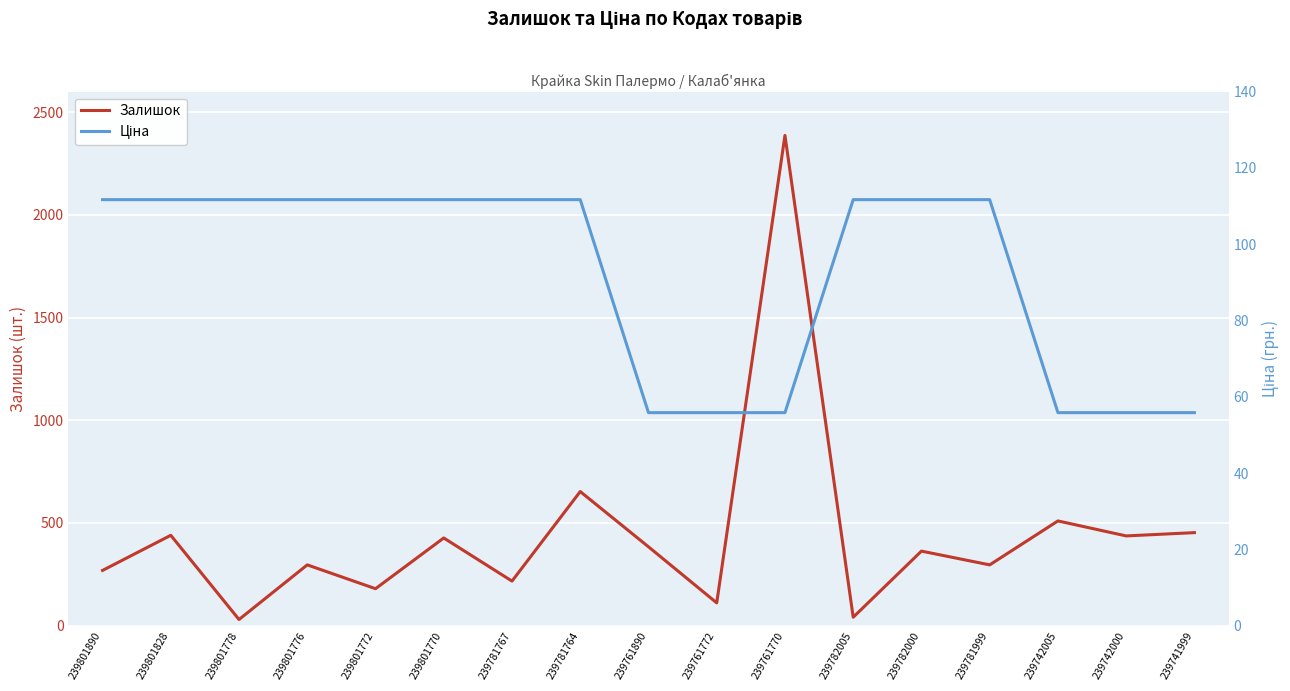

What position from the right is 239801828?

16